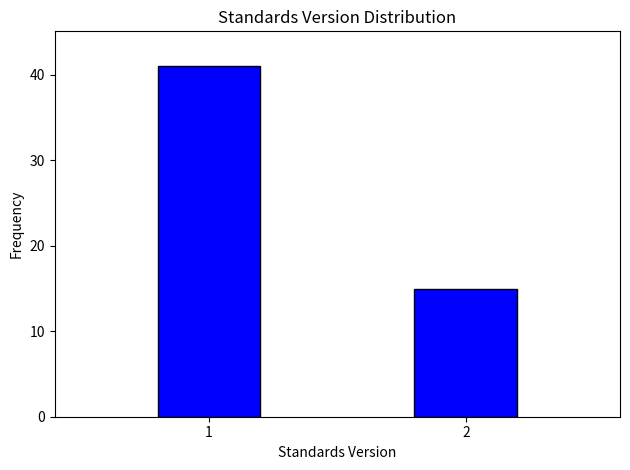

Reading left to right, transcribe all the data shown in this chart.

41	15